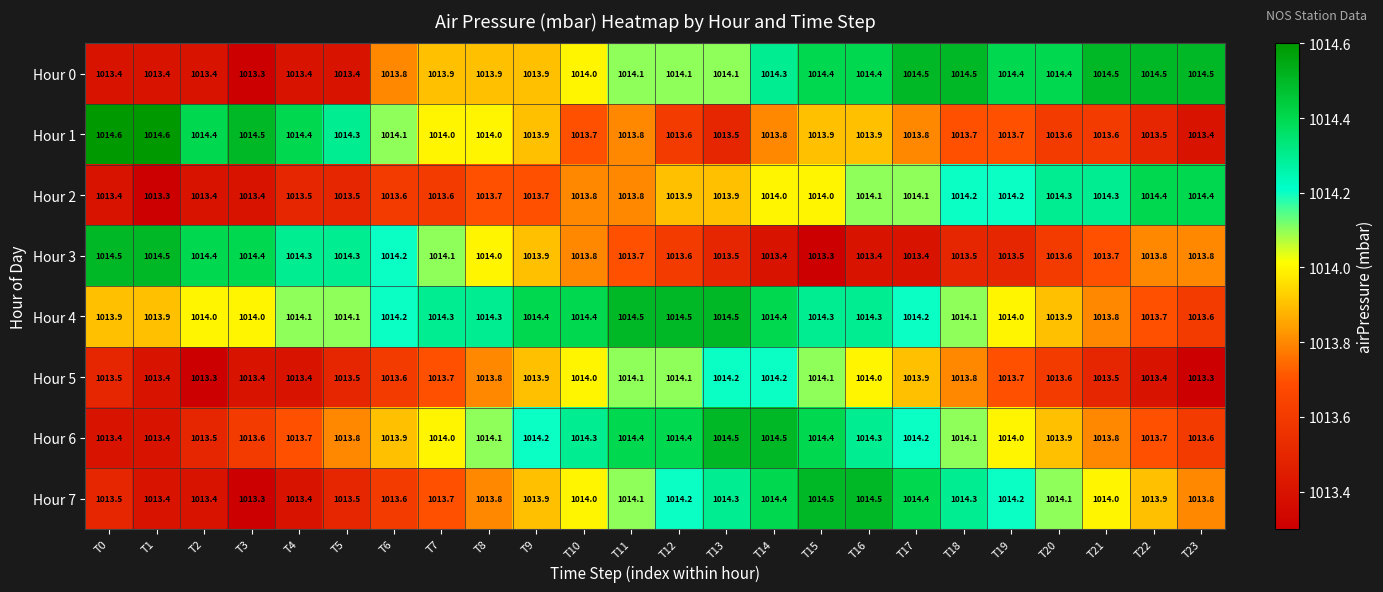

Is it true that Hour 1 equals 1013.6 at T12?

True